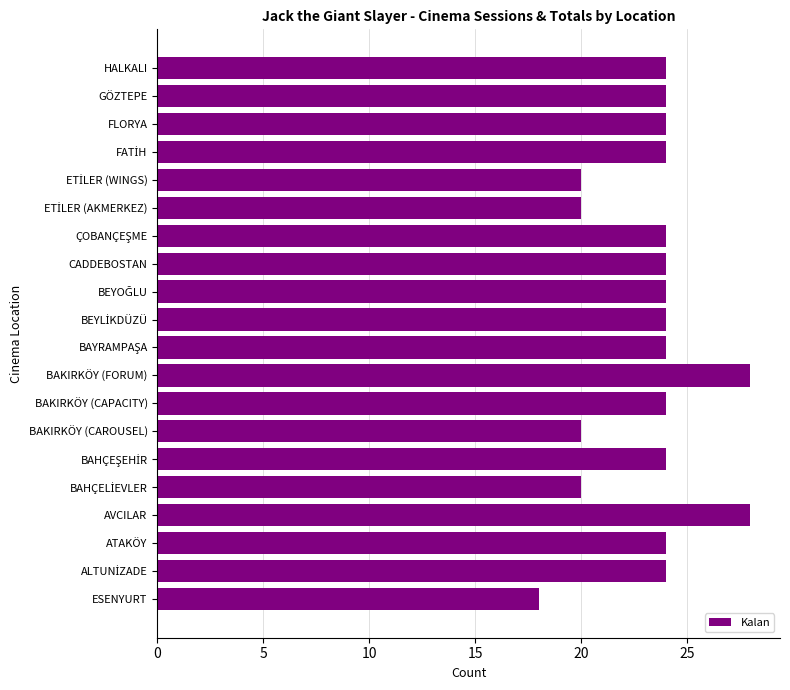

Read the value at GÖZTEPE, to the nearest 5.

25